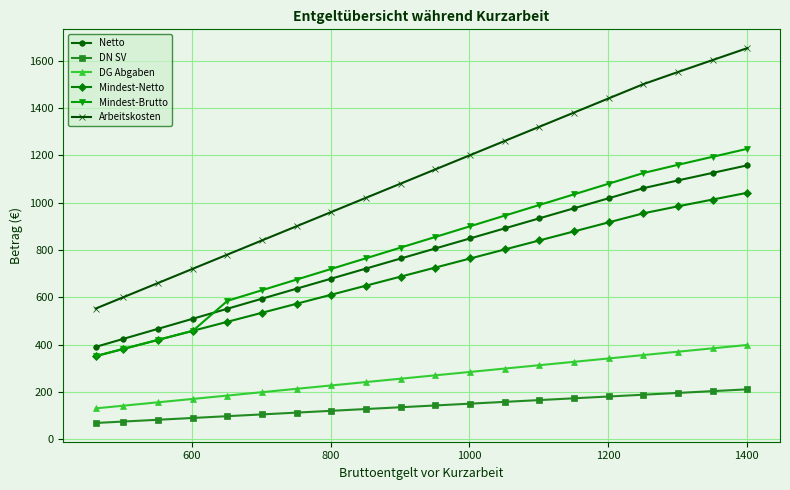

True or false: Arbeitskosten has more than 1 interior local peaks.

False